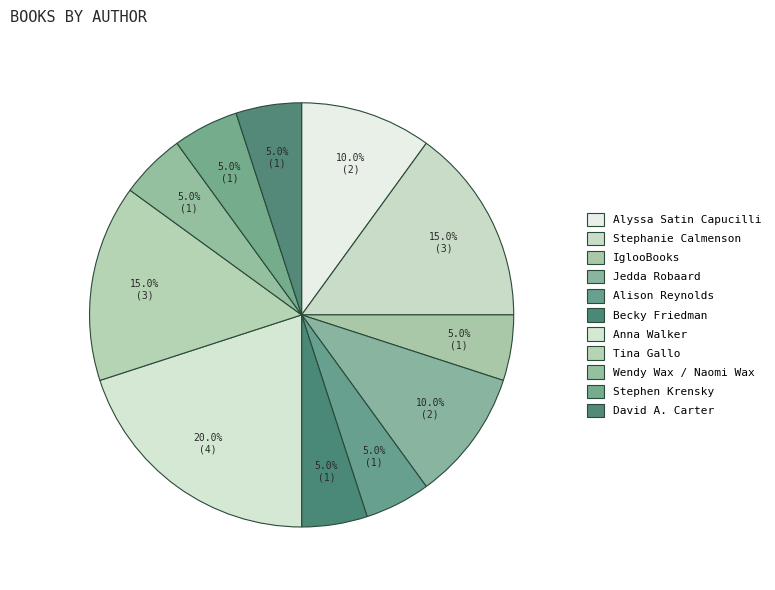

Is there a majority slice in this chart?

No